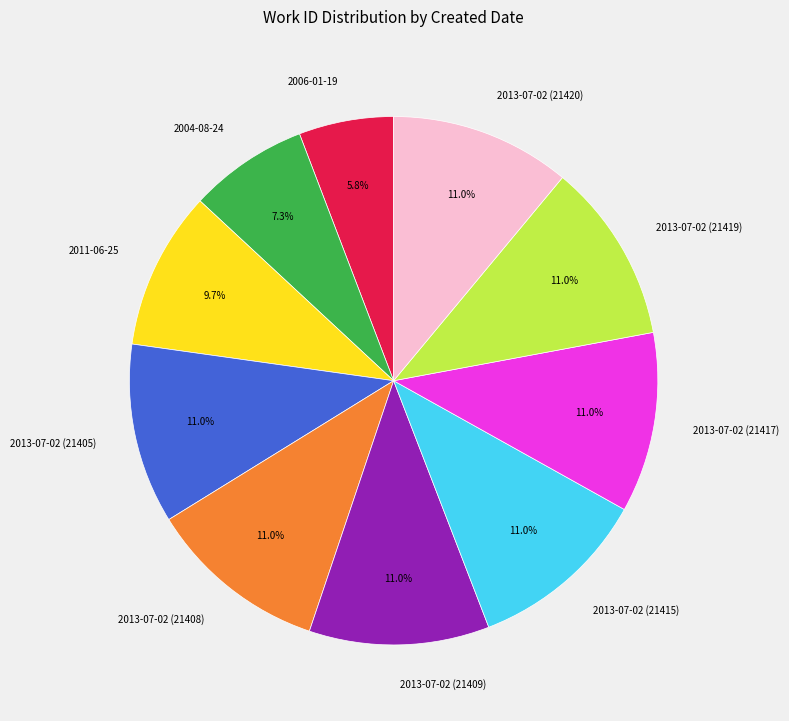

The 2013-07-02 (21417) slice represents 22% of the pie. True or false?

False